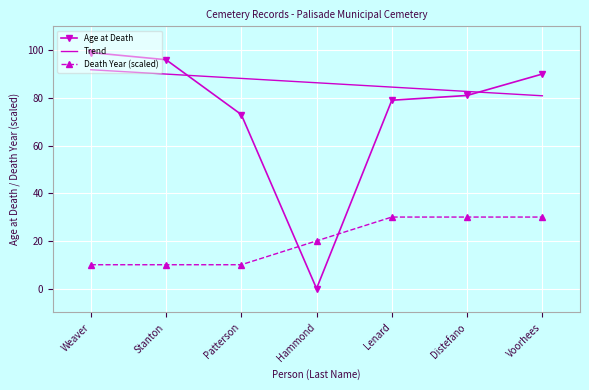

List the series in order of their peak value, lowest first.

Death Year (scaled), Trend, Age at Death